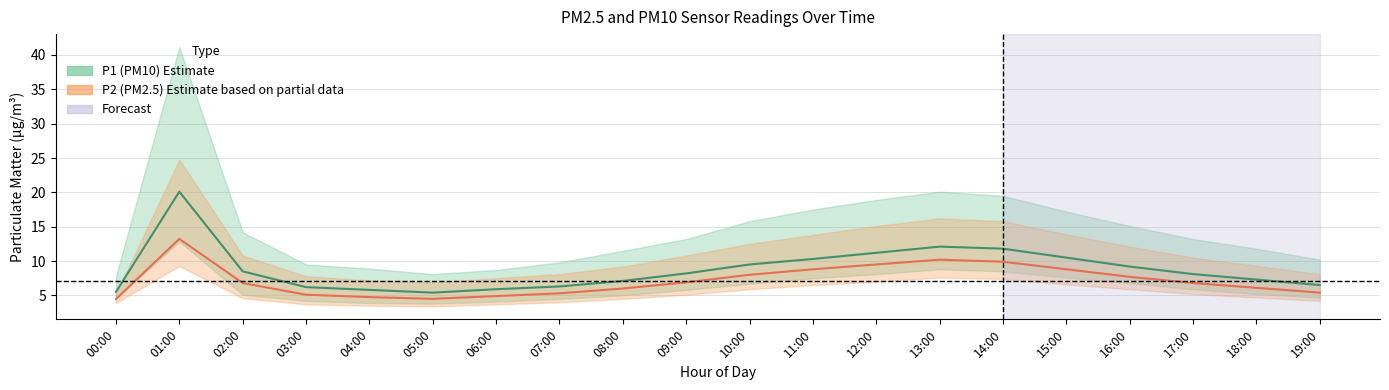

Reading left to right, extract all data points from this chart.

P1: 00:00=5.5	01:00=20.1	02:00=8.5	03:00=6.2	04:00=5.8	05:00=5.4	06:00=5.9	07:00=6.3	08:00=7.1	09:00=8.2	10:00=9.5	11:00=10.3	12:00=11.2	13:00=12.1	14:00=11.8	15:00=10.5	16:00=9.2	17:00=8.1	18:00=7.3	19:00=6.5
P1_upper: 00:00=7.8	01:00=41.1	02:00=14.2	03:00=9.5	04:00=8.9	05:00=8.1	06:00=8.7	07:00=9.8	08:00=11.5	09:00=13.2	10:00=15.8	11:00=17.5	12:00=18.9	13:00=20.1	14:00=19.5	15:00=17.2	16:00=15.1	17:00=13.2	18:00=11.8	19:00=10.2
P1_lower: 00:00=4.5	01:00=12.8	02:00=5.1	03:00=4.2	04:00=3.9	05:00=3.8	06:00=4.1	07:00=4.5	08:00=5.0	09:00=5.8	10:00=6.7	11:00=7.5	12:00=8.1	13:00=8.8	14:00=8.5	15:00=7.6	16:00=6.8	17:00=5.9	18:00=5.2	19:00=4.7
P2: 00:00=4.5	01:00=13.2	02:00=6.8	03:00=5.1	04:00=4.8	05:00=4.5	06:00=4.9	07:00=5.3	08:00=6.0	09:00=6.9	10:00=8.0	11:00=8.8	12:00=9.5	13:00=10.2	14:00=9.9	15:00=8.8	16:00=7.7	17:00=6.8	18:00=6.1	19:00=5.4
P2_upper: 00:00=5.2	01:00=24.8	02:00=10.8	03:00=7.8	04:00=7.2	05:00=6.9	06:00=7.5	07:00=8.1	08:00=9.2	09:00=10.8	10:00=12.5	11:00=13.8	12:00=15.1	13:00=16.2	14:00=15.8	15:00=13.9	16:00=12.1	17:00=10.5	18:00=9.3	19:00=8.1
P2_lower: 00:00=3.9	01:00=9.3	02:00=4.6	03:00=3.7	04:00=3.5	05:00=3.4	06:00=3.7	07:00=4.0	08:00=4.5	09:00=5.1	10:00=5.9	11:00=6.5	12:00=7.0	13:00=7.6	14:00=7.4	15:00=6.6	16:00=5.9	17:00=5.2	18:00=4.7	19:00=4.2